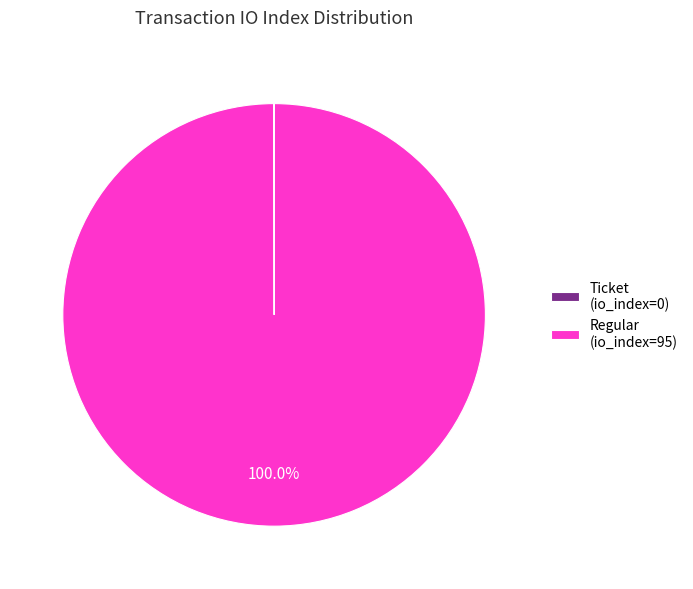

What is the largest slice in the pie chart?

Regular (io_index=95)